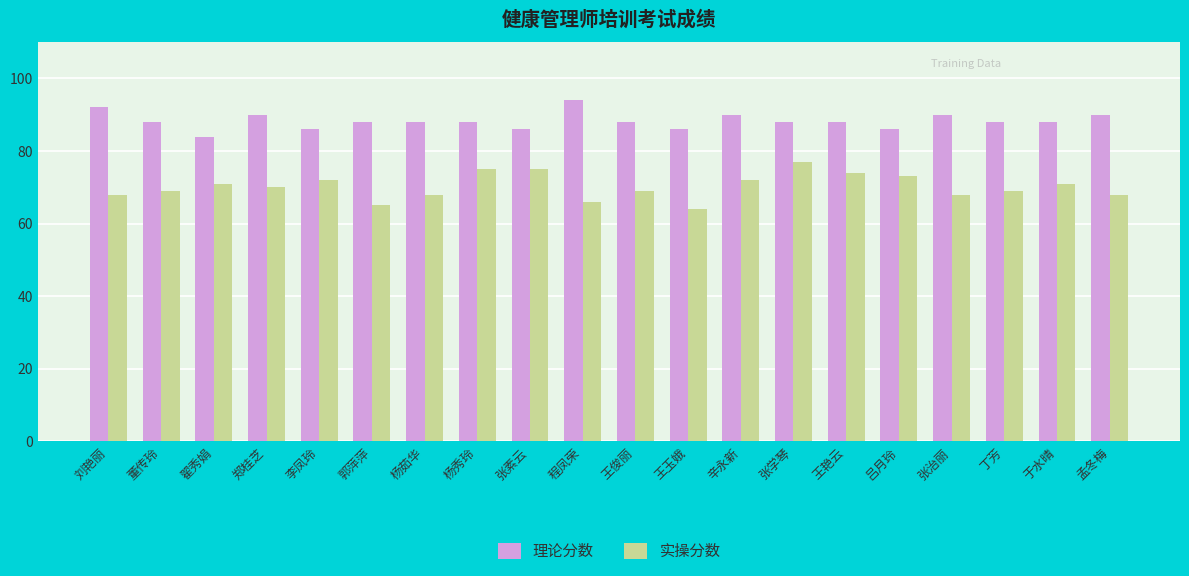

What is the minimum value for 实操分数?

64